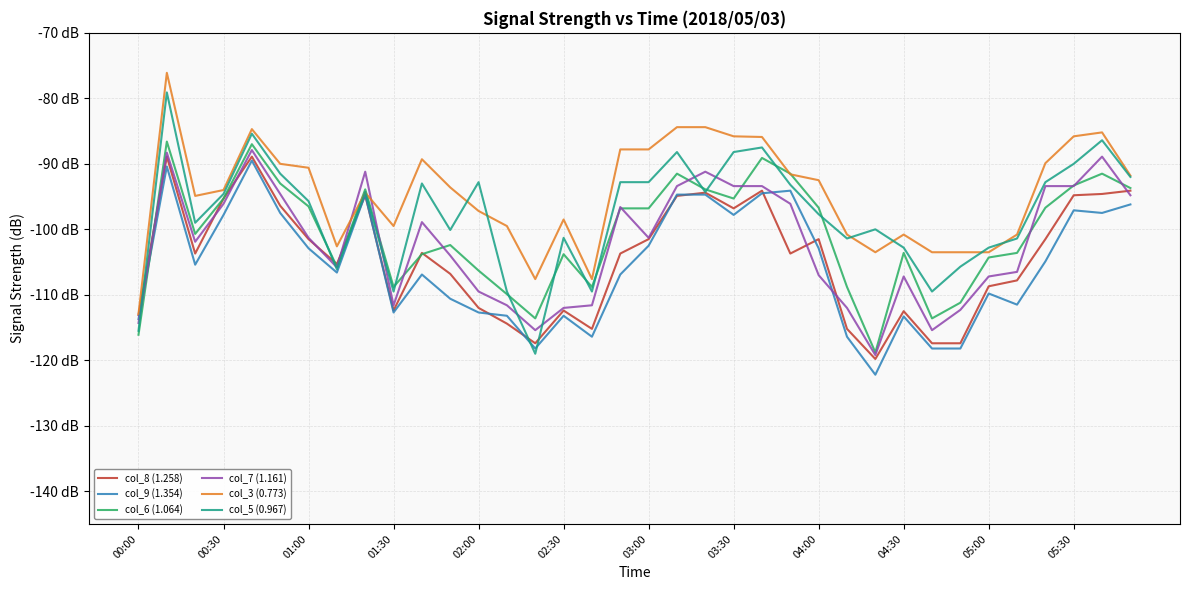

What are all the series names shown in the legend?

col_8 (1.258), col_9 (1.354), col_6 (1.064), col_7 (1.161), col_3 (0.773), col_5 (0.967)